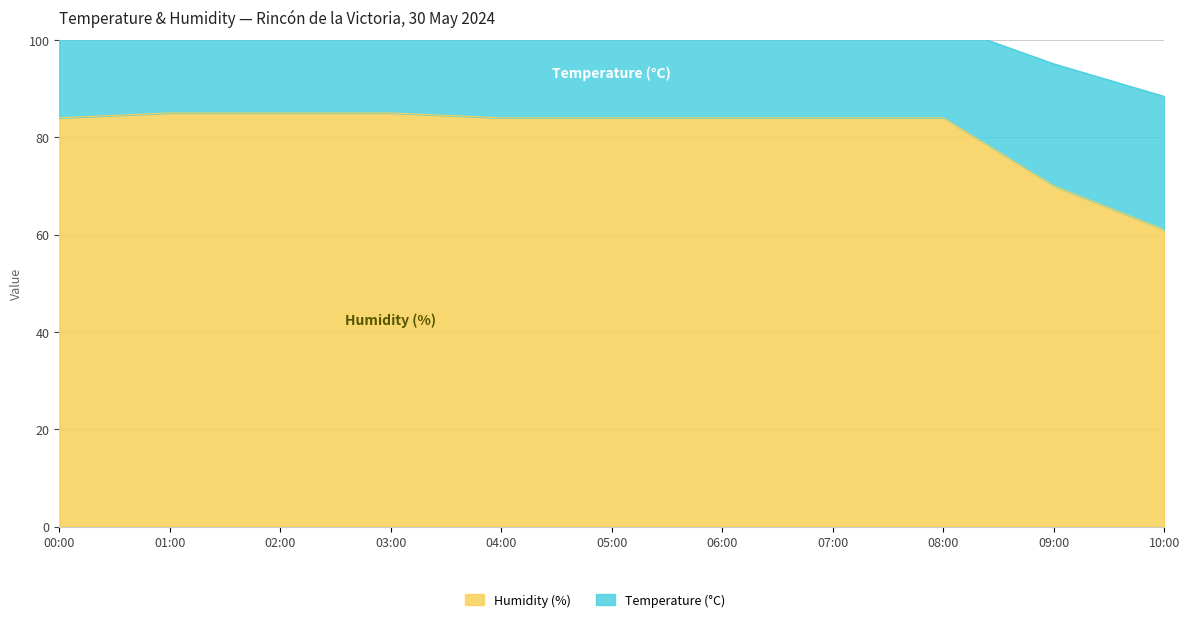

What is the greatest value displayed?

85